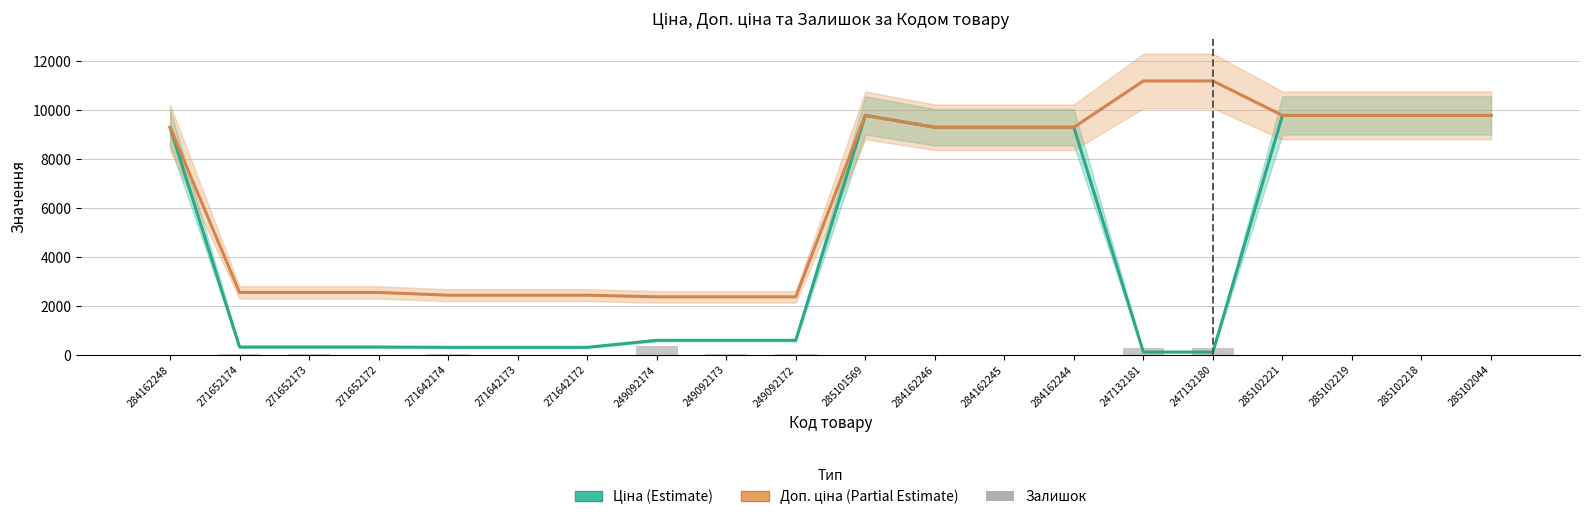

What is the difference between the highest and lowest values at 285102219?

9764.5